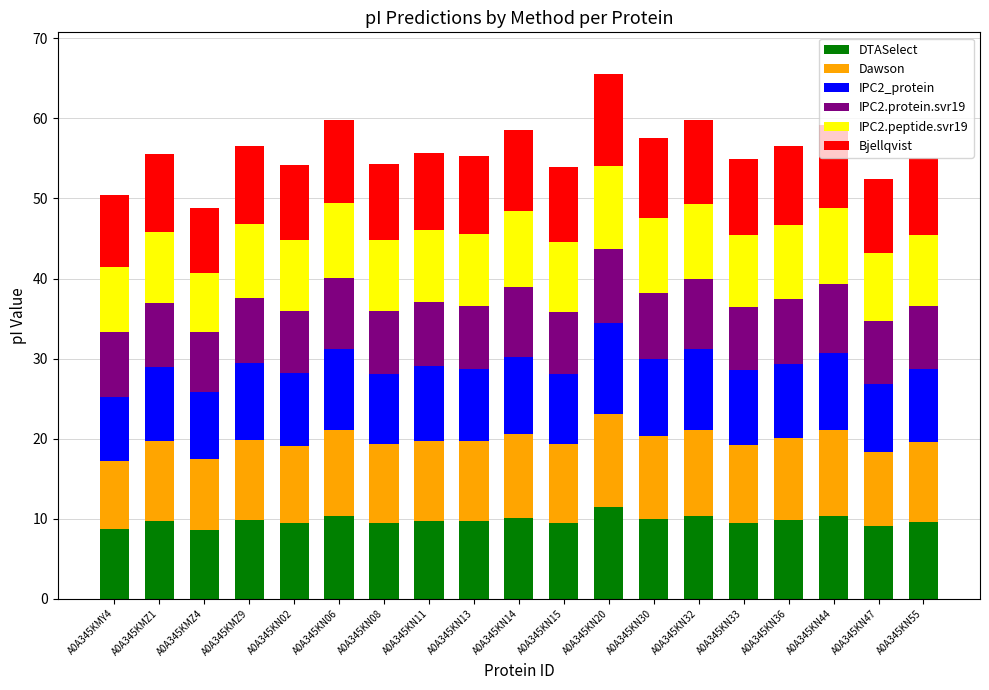

What is the minimum value for DTASelect?

8.6